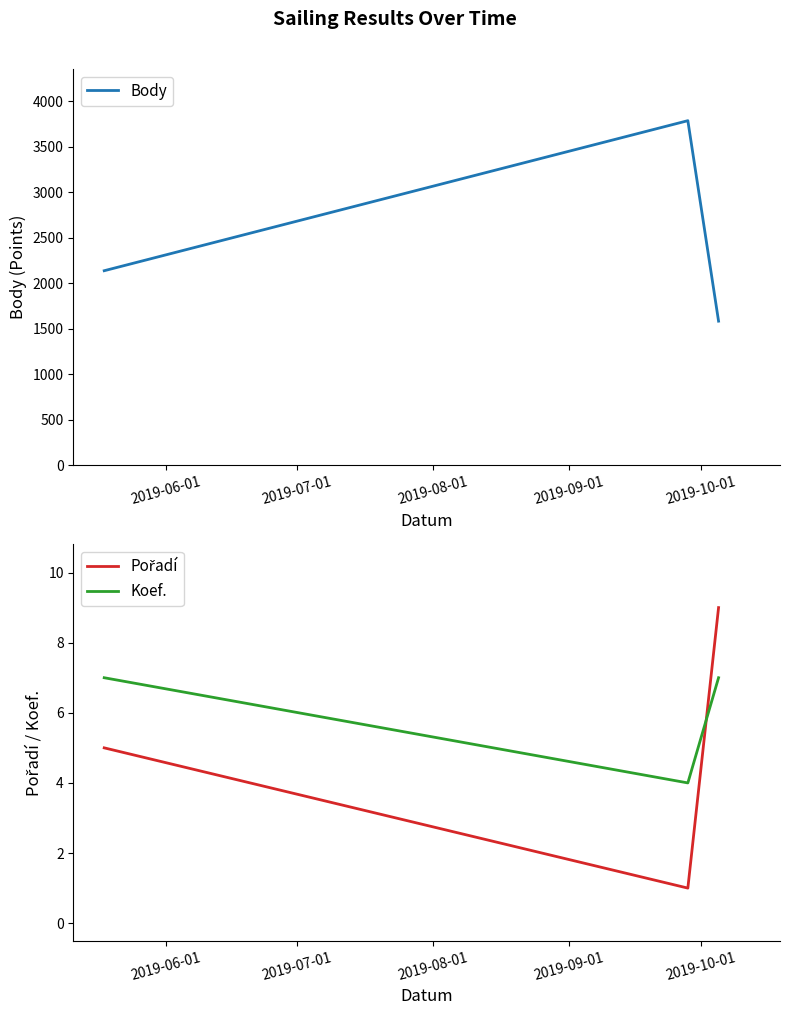

How many values in the Body series are below 2136?

1